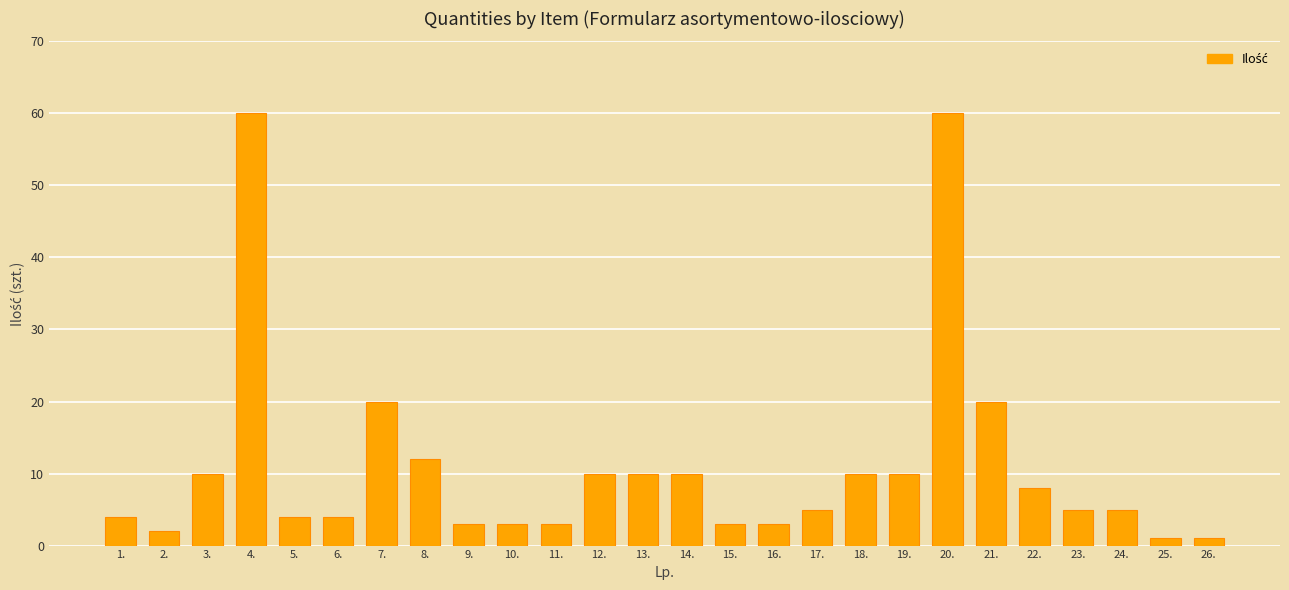

What position from the left is 20.?

20